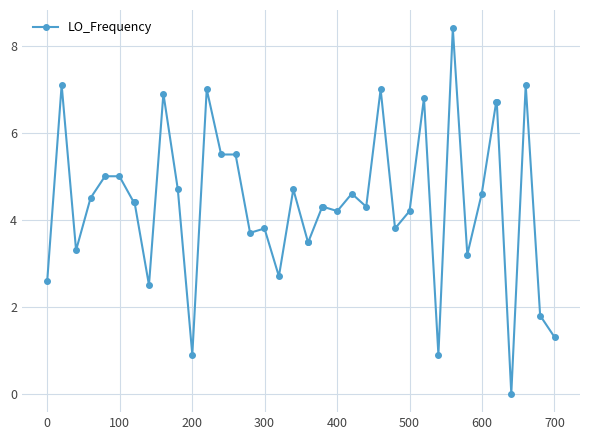

How many lines are shown in the chart?

1